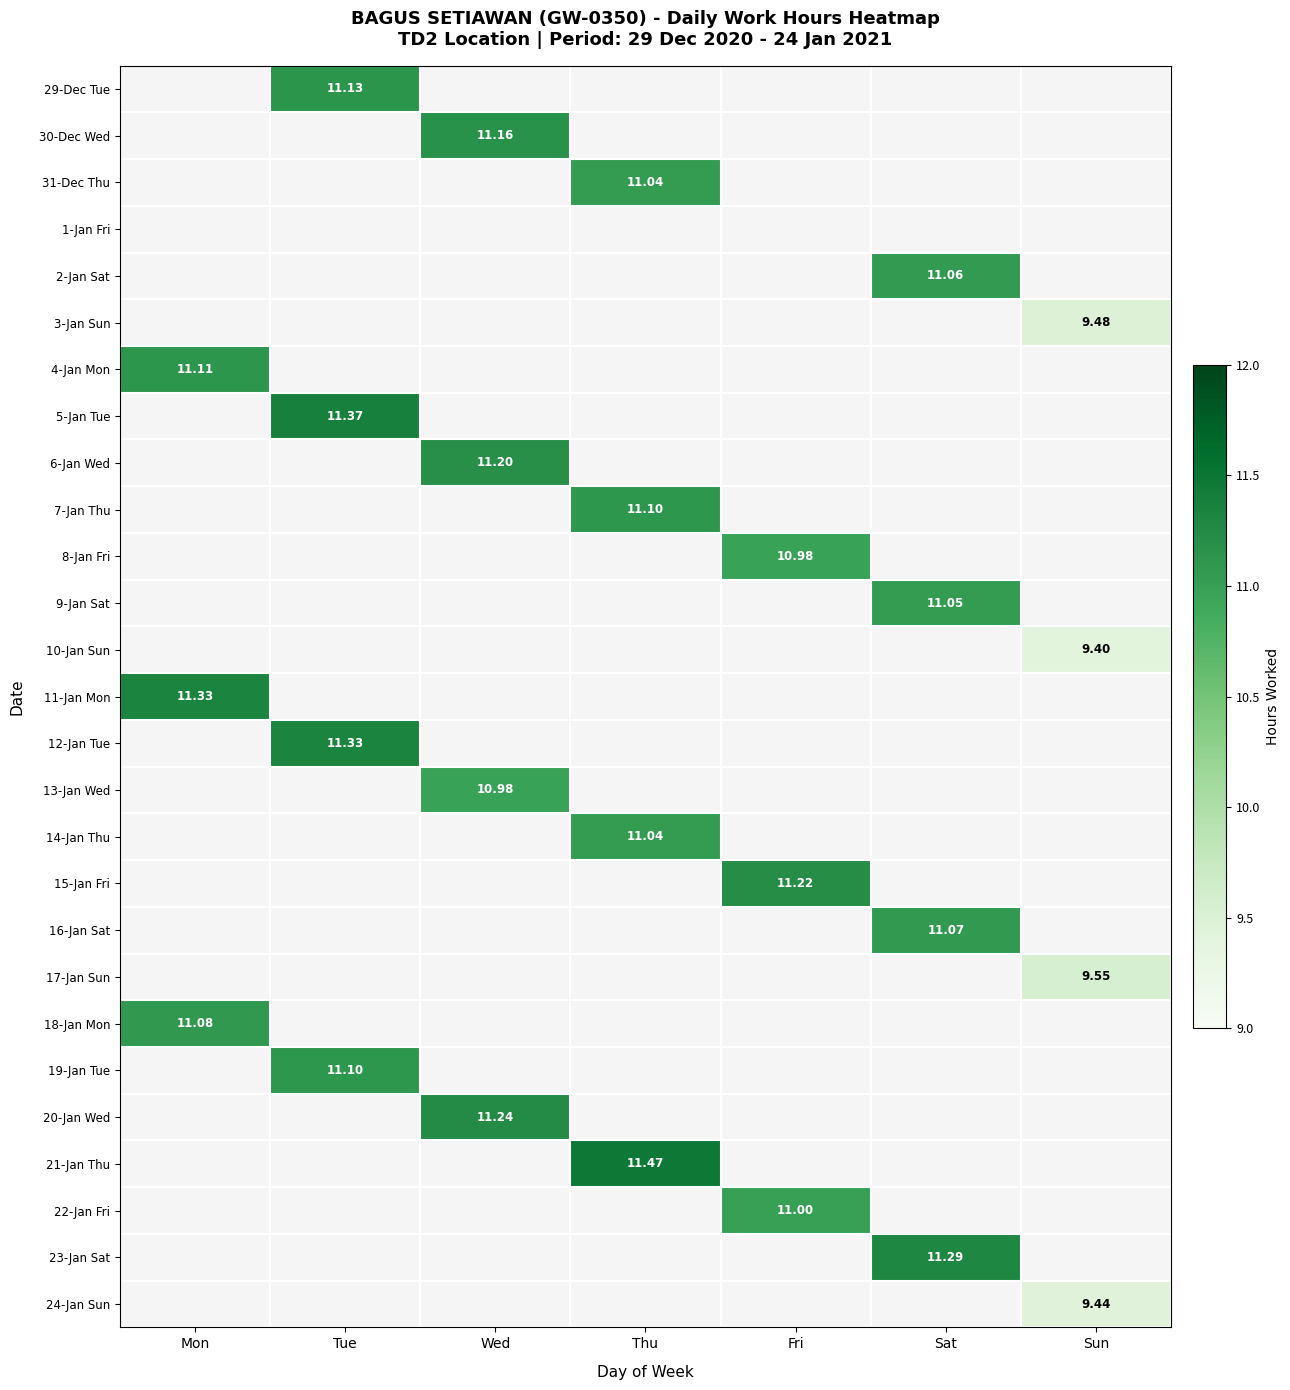

How many data points does each series have?

7